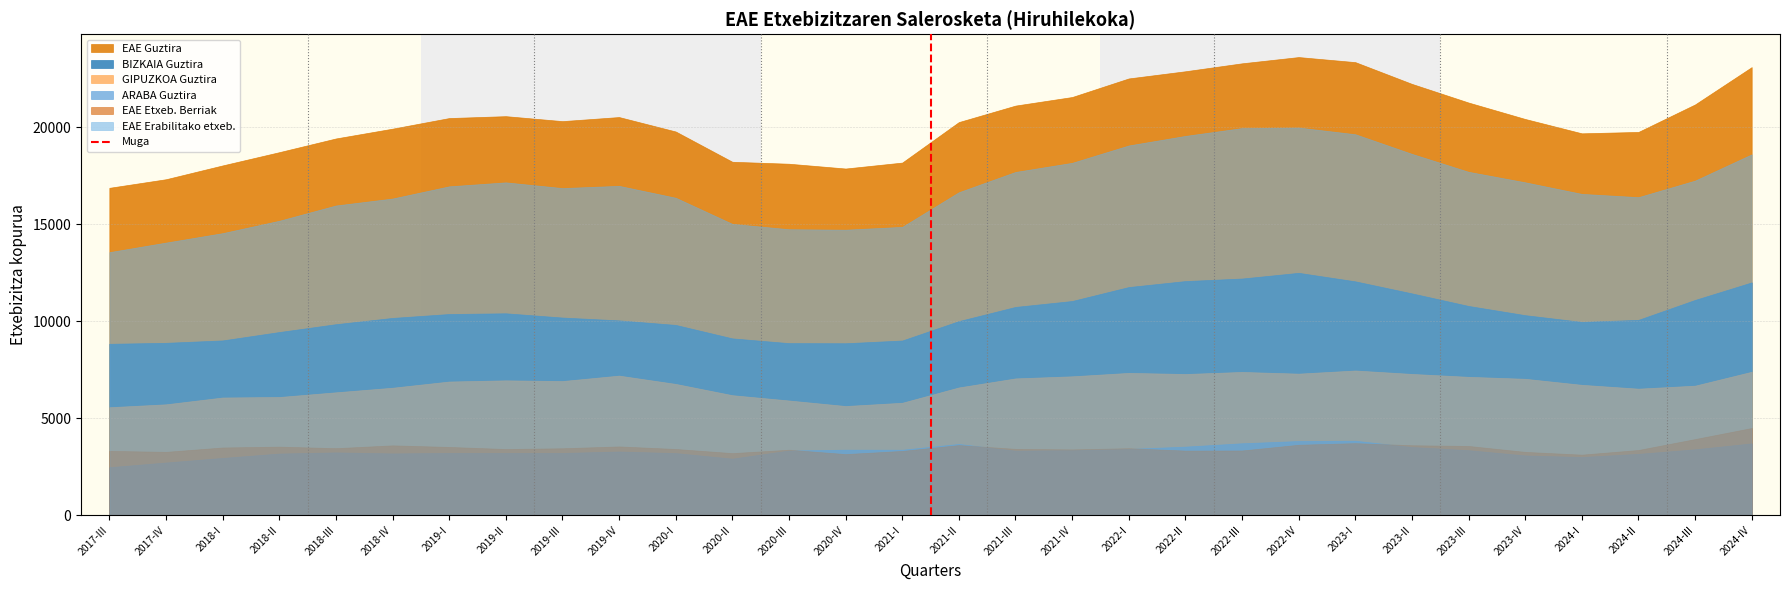

True or false: ARABA Guztira and EAE Erabilitako etxeb. cross at least once.

False